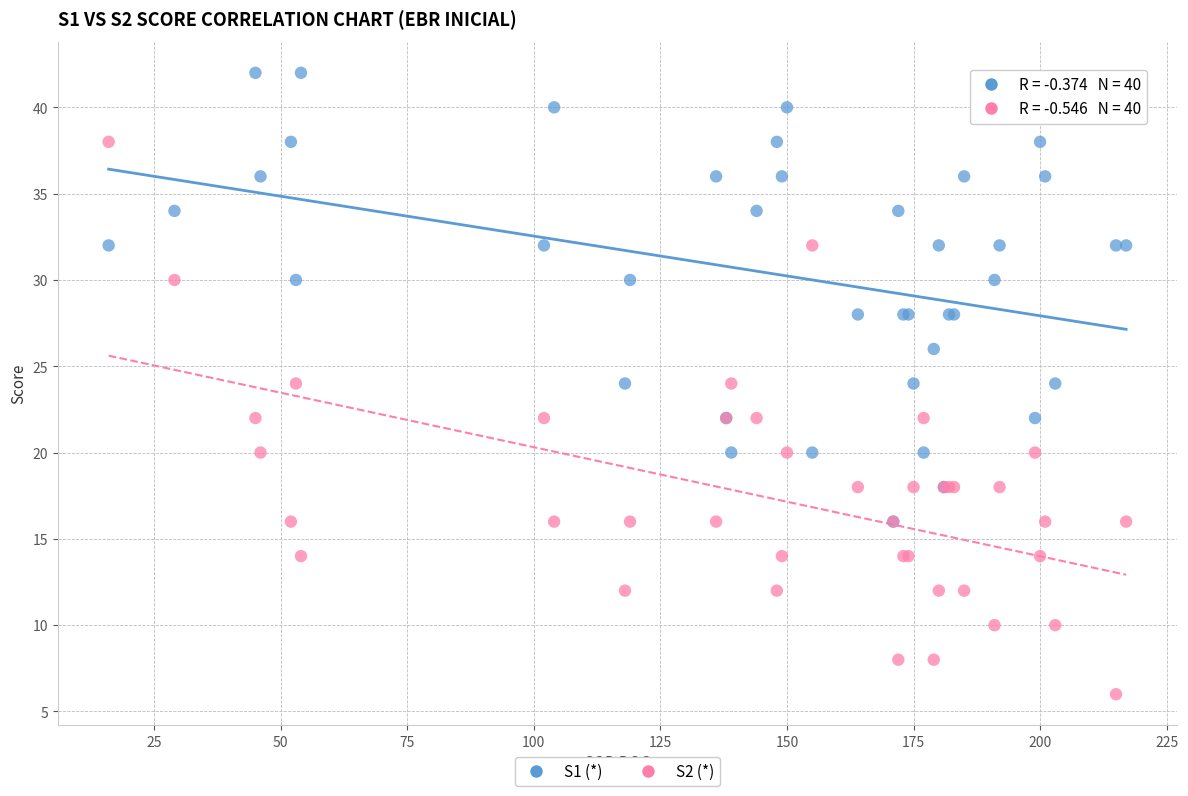

What are all the series names shown in the legend?

S1 (*), S2 (*)